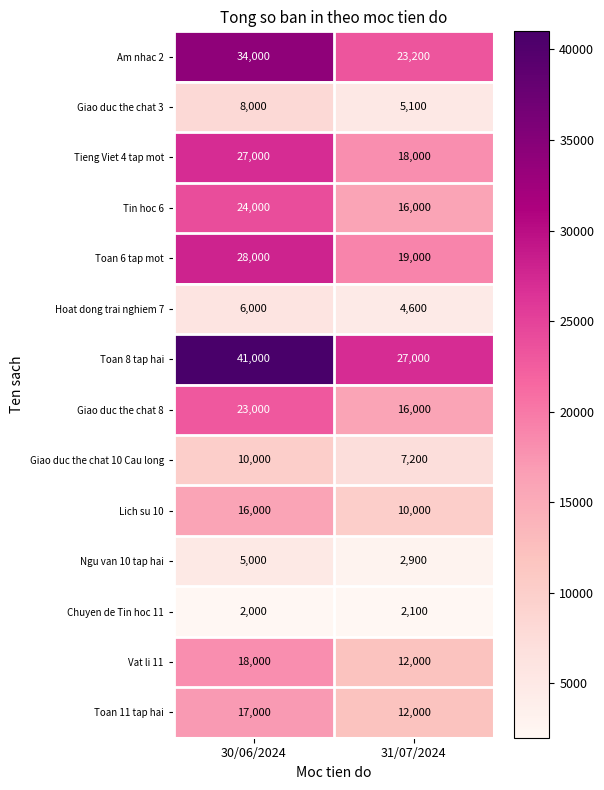

What is the total value across all series at 30/06/2024?

259000